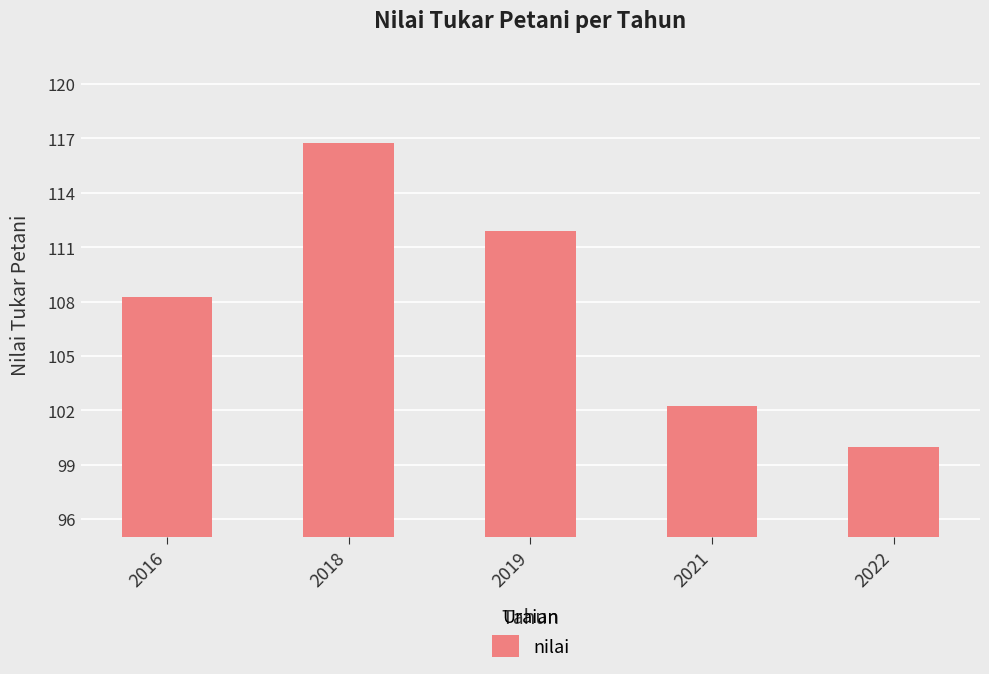

Rank the categories by value from lowest to highest.

2022, 2021, 2016, 2019, 2018